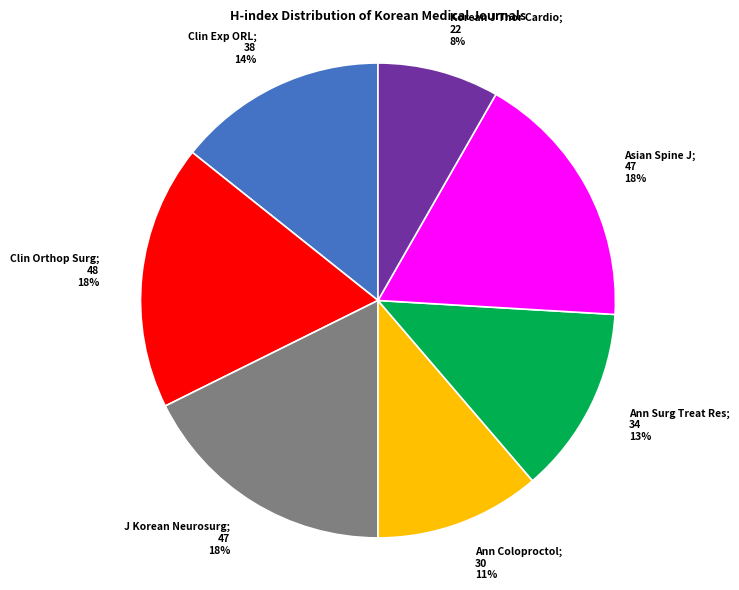

Count the number of slices in the pie.

7